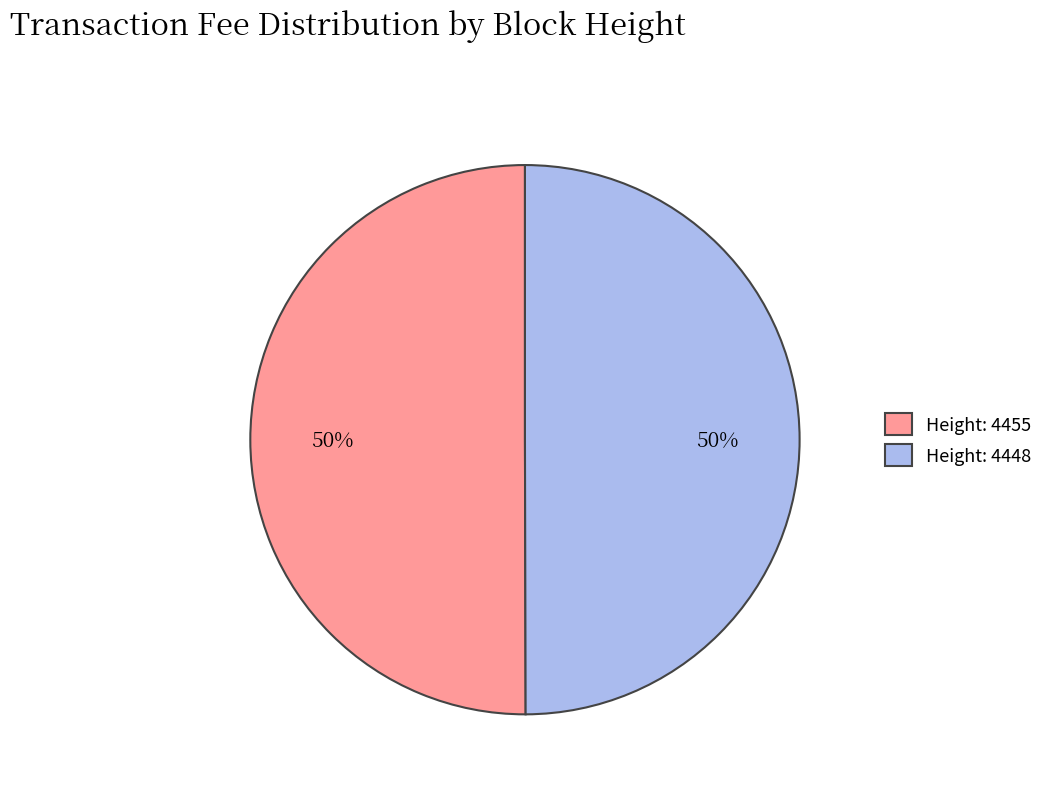

Do Height: 4455 and Height: 4448 together represent more than half of the pie?

Yes